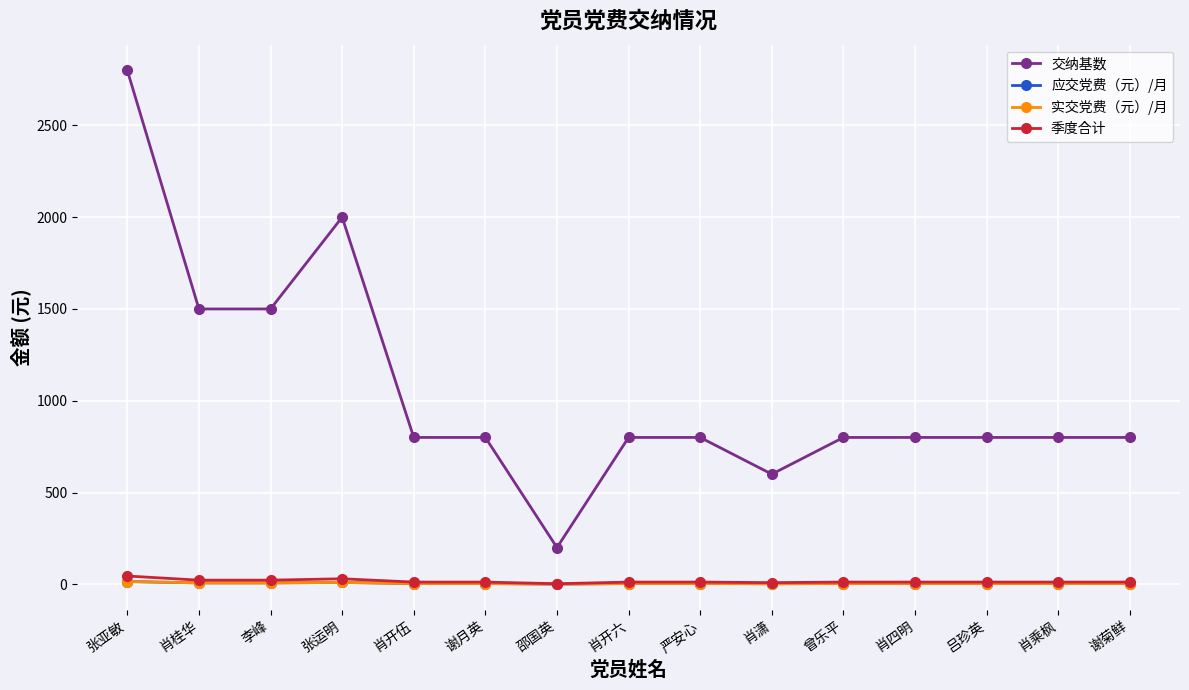

List the series in order of their peak value, lowest first.

应交党费（元）/月, 实交党费（元）/月, 季度合计, 交纳基数